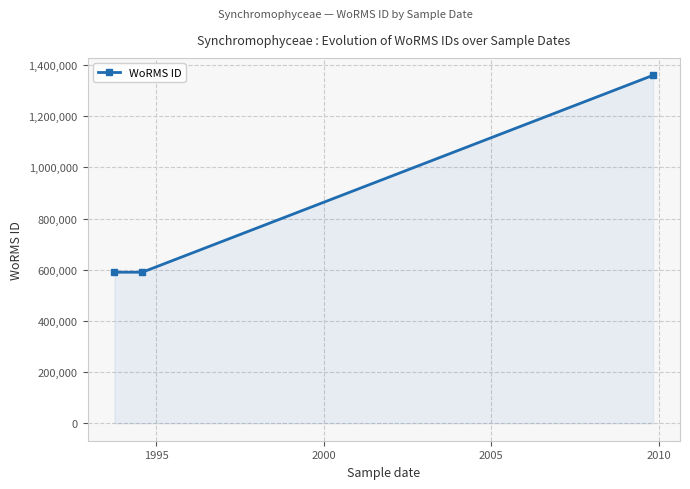

What is the difference between the maximum and minimum values?

769334